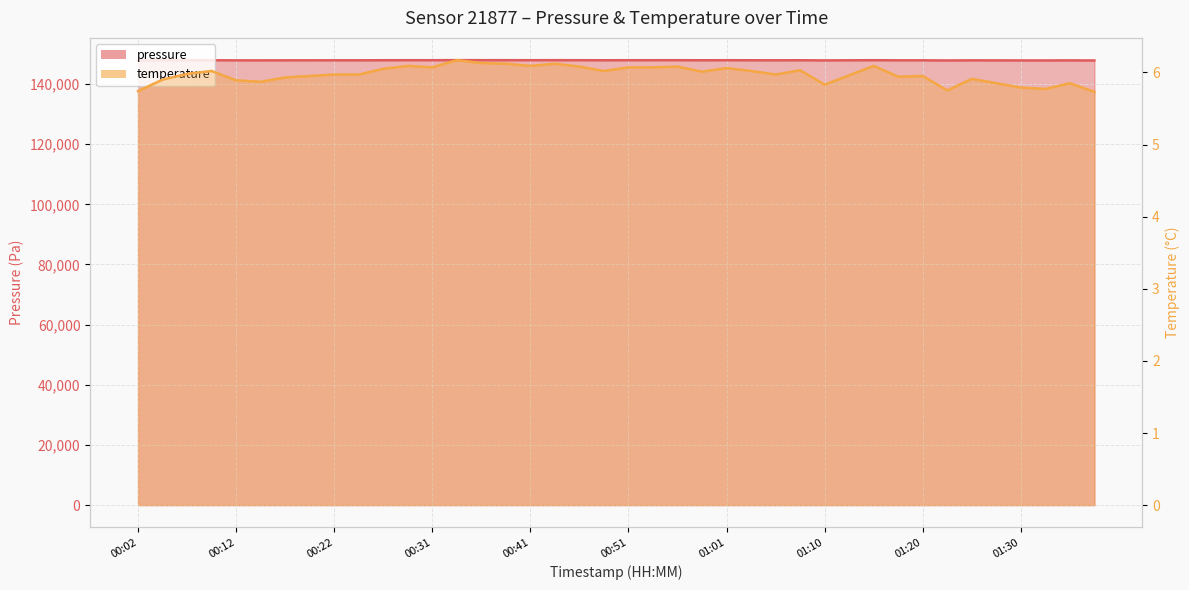

How many interior local valleys does the temperature series have?

10